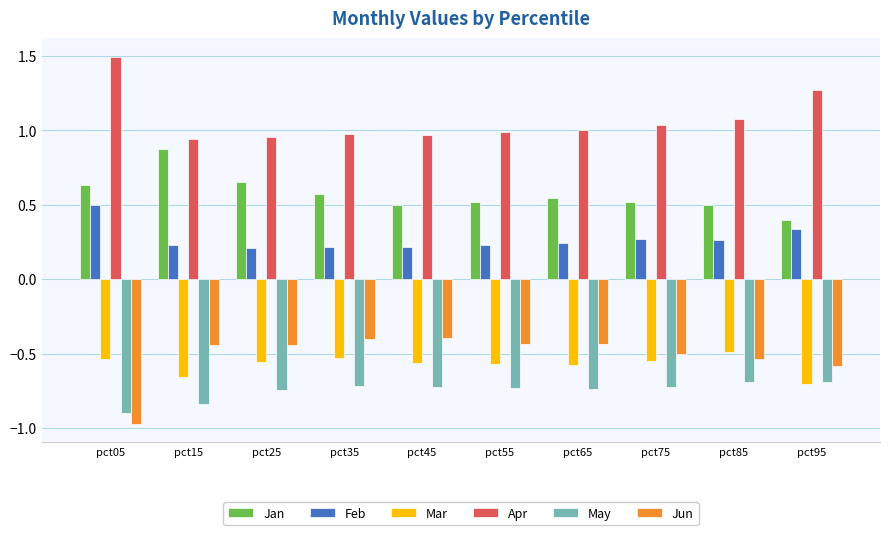

True or false: Feb has a value of 0.2 at pct65.

True